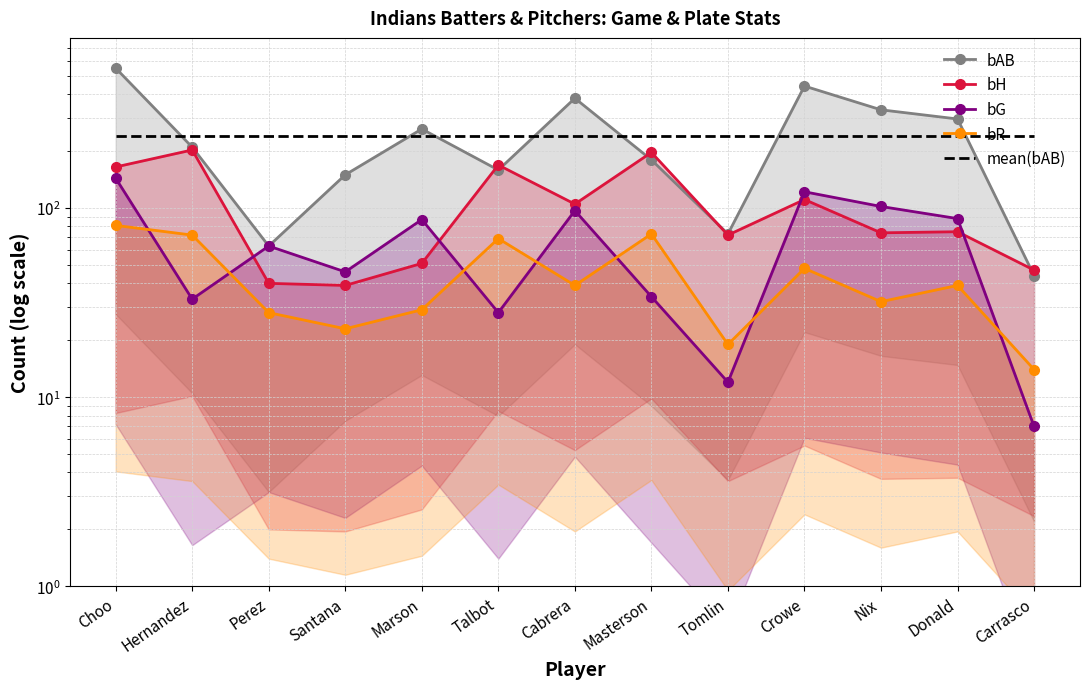

How many lines are shown in the chart?

5